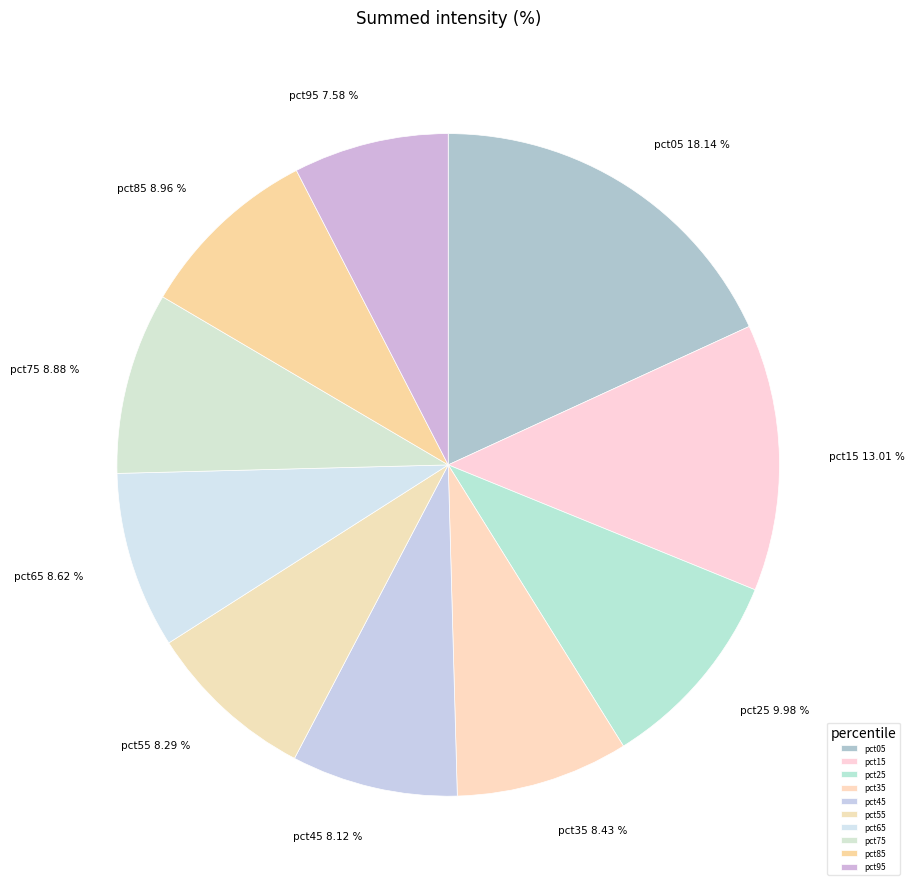

To the nearest percent, what is the difference between the largest and smallest slice percentages?

11%